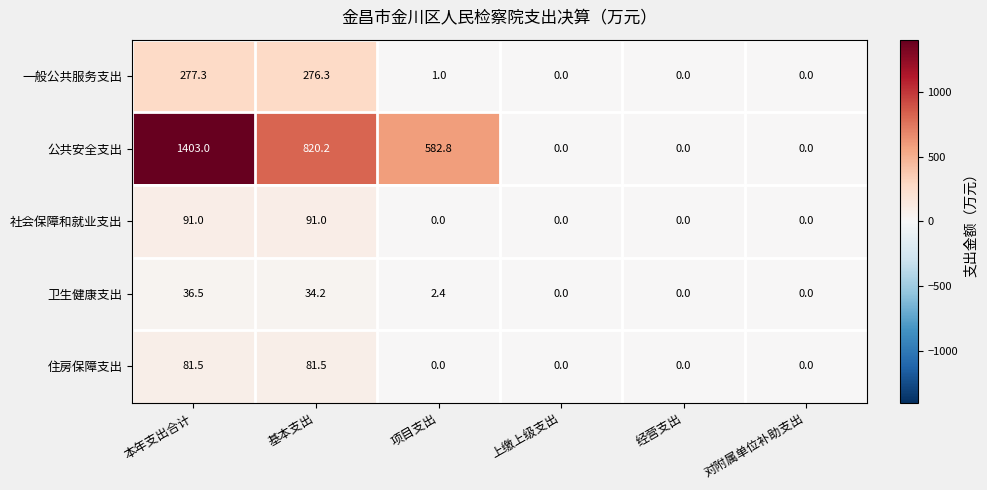

Reading right to left, transcribe all the data shown in this chart.

一般公共服务支出: 0.0	0.0	0.0	1.0	276.3	277.3
公共安全支出: 0.0	0.0	0.0	582.8	820.2	1403.0
社会保障和就业支出: 0.0	0.0	0.0	0.0	91.0	91.0
卫生健康支出: 0.0	0.0	0.0	2.4	34.2	36.5
住房保障支出: 0.0	0.0	0.0	0.0	81.5	81.5